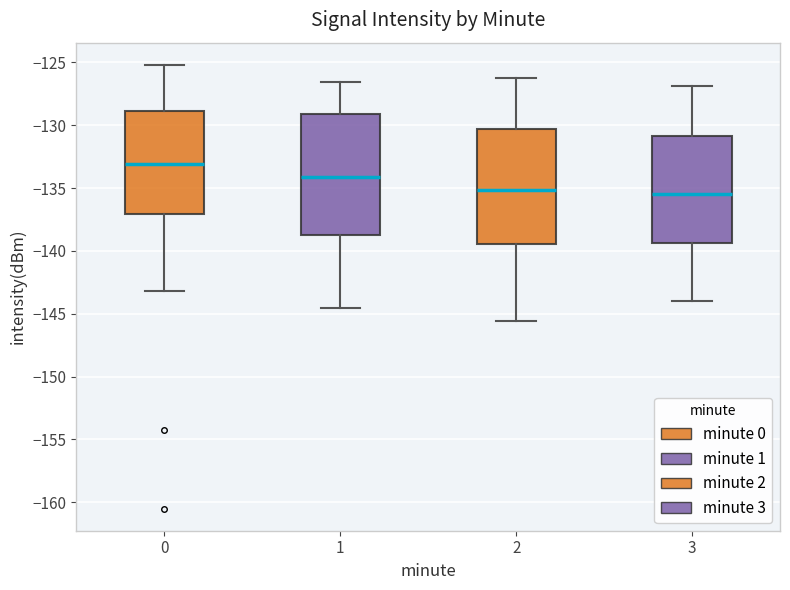

Reading left to right, transcribe this box plot: for each box, give where its median line is, the range the box spans, and where its two whiskers end, as read against the y-axis. The values are not printed on the chart, so give them approximately, as read against the axis.

0: median -133.0, box -137.0 to -129.0, whiskers -143.0 to -125.0
1: median -134.0, box -138.5 to -129.0, whiskers -144.5 to -126.5
2: median -135.0, box -139.5 to -130.5, whiskers -145.5 to -126.0
3: median -135.5, box -139.5 to -131.0, whiskers -144.0 to -127.0